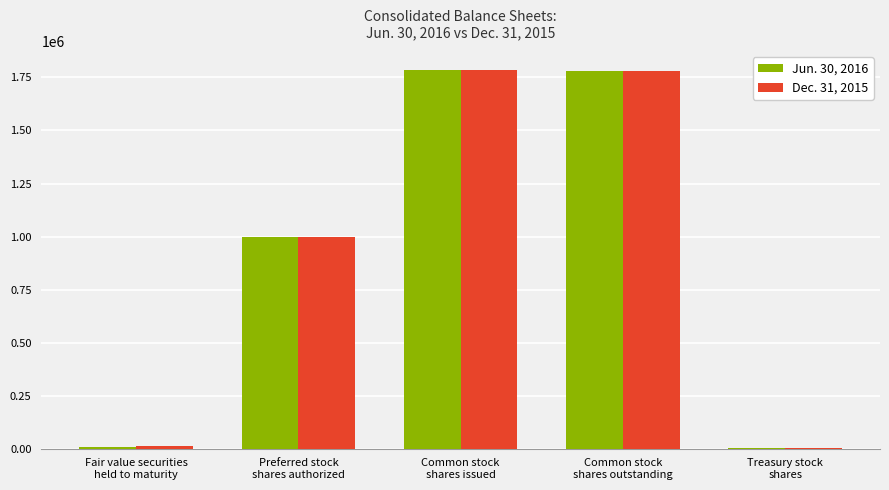

True or false: Dec. 31, 2015 has a value of 1000000 at Preferred stock
shares authorized.

True